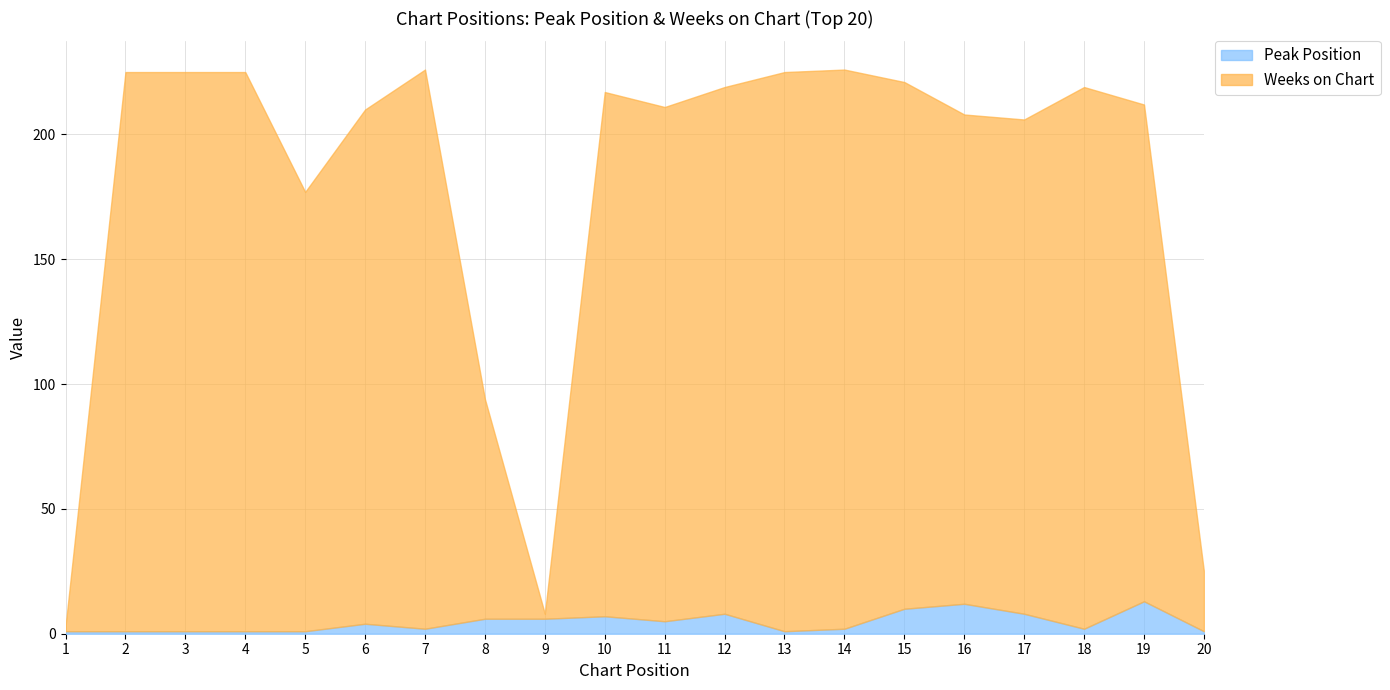

Where is the first local minimum for Weeks on Chart?

5